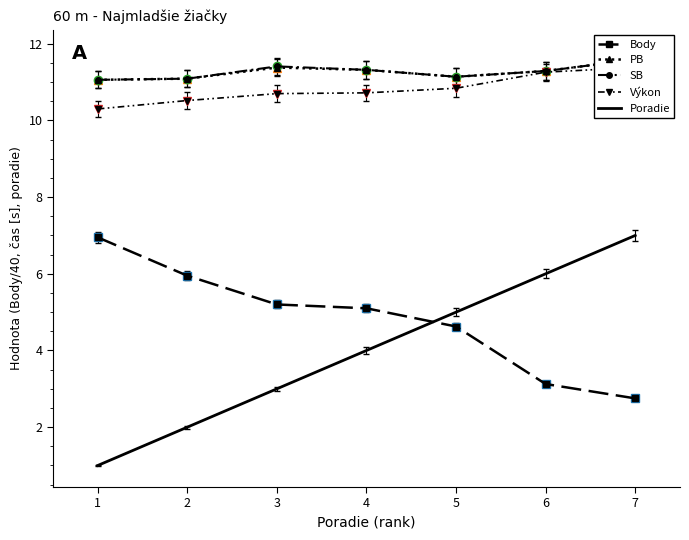

What is the total value across all series at 1?

40.4